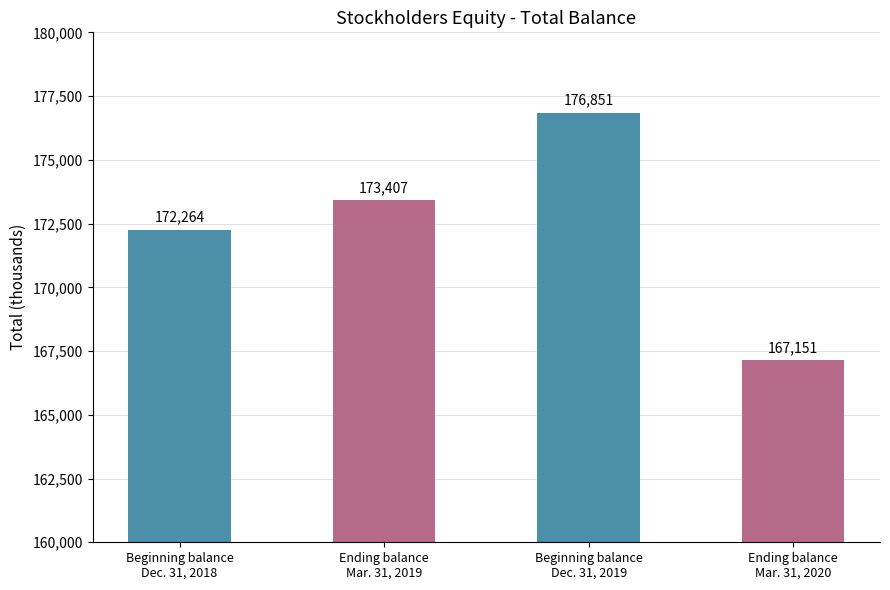

How many values are between 172264 and 176851?

3